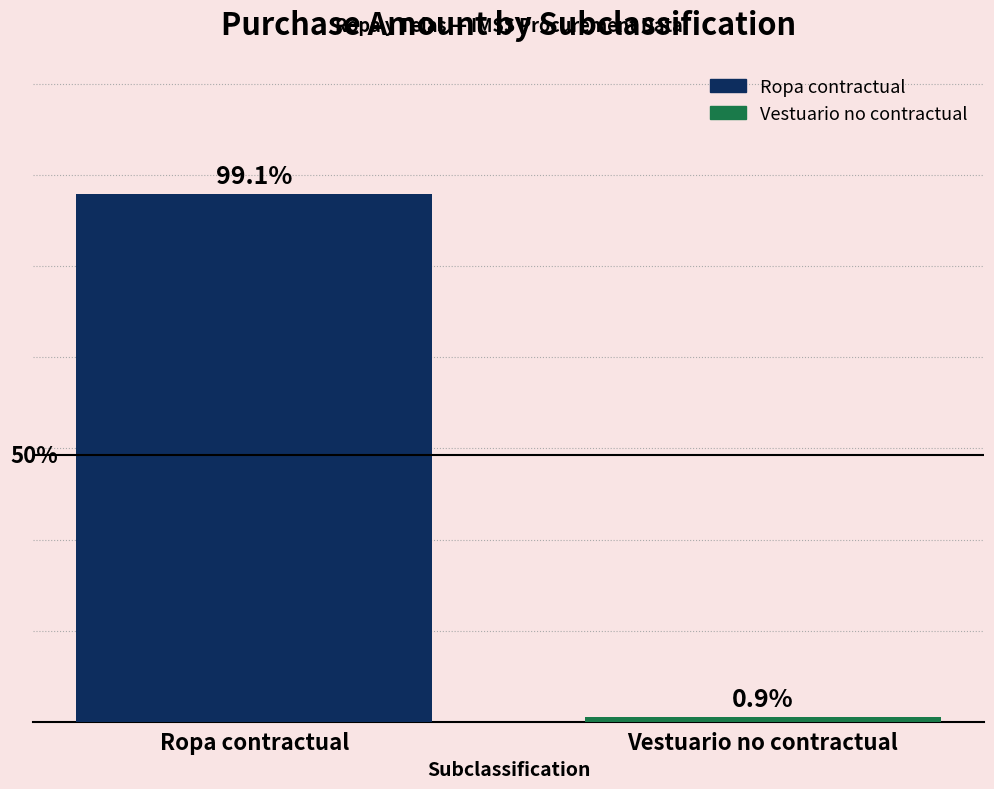

What is the difference between the values at Ropa contractual and Vestuario no contractual?

2870910.5